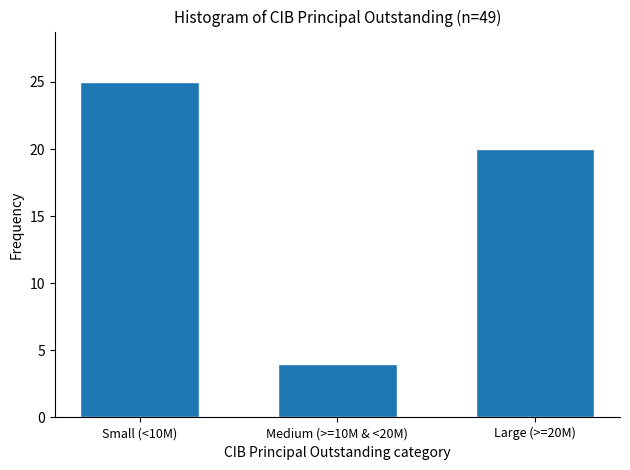

Reading left to right, extract all data points from this chart.

Small (<10M)=25	Medium (>=10M & <20M)=4	Large (>=20M)=20